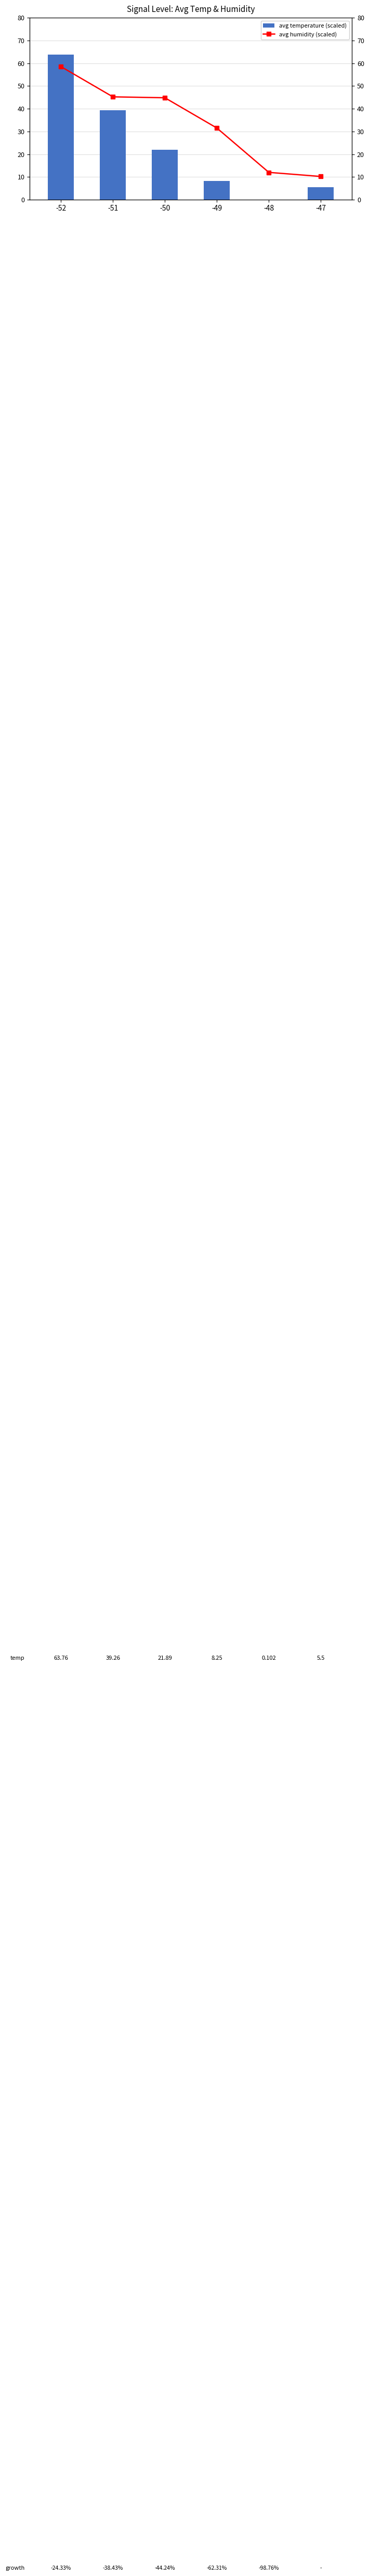

Rank the series by their average value, from highest to lowest.

avg humidity (scaled), avg temperature (scaled)